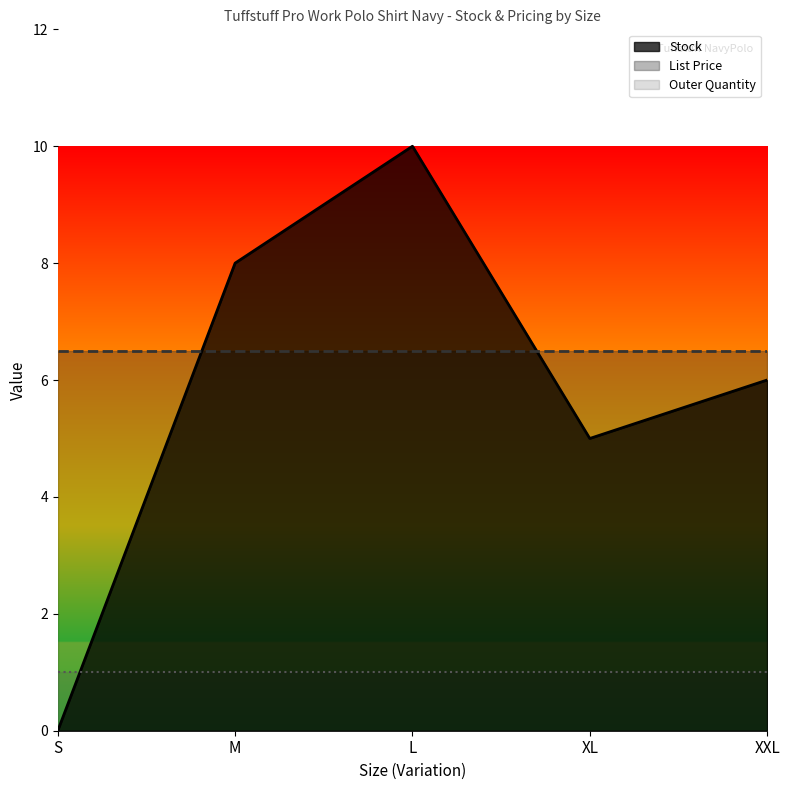

List the series in order of their peak value, highest first.

Stock, List Price, Outer Quantity